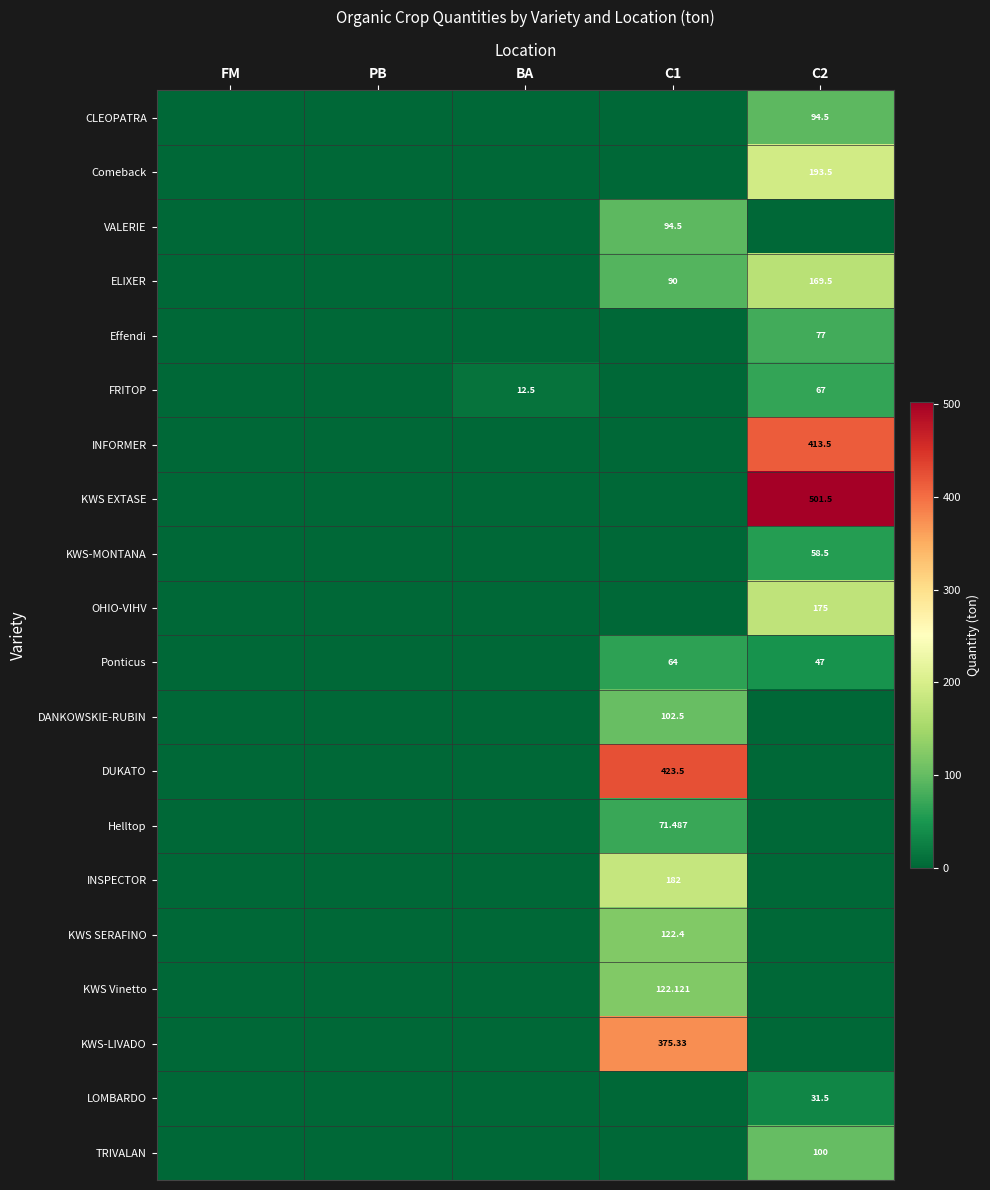

The value of KWS-LIVADO at PB is -215.7. True or false?

False